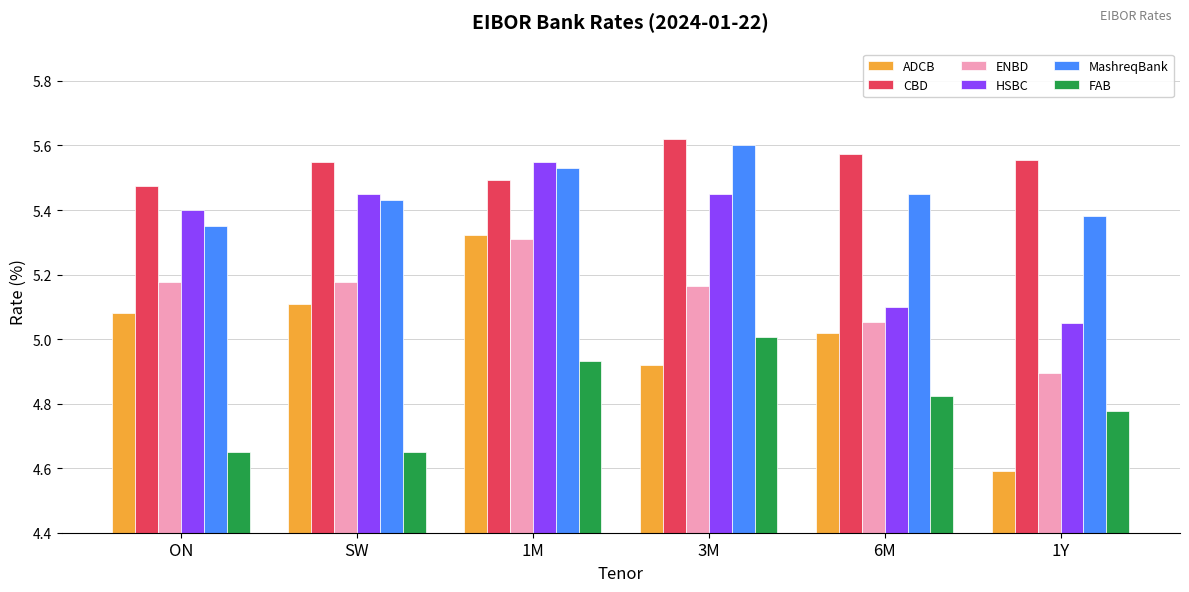

Does the chart contain any negative values?

No